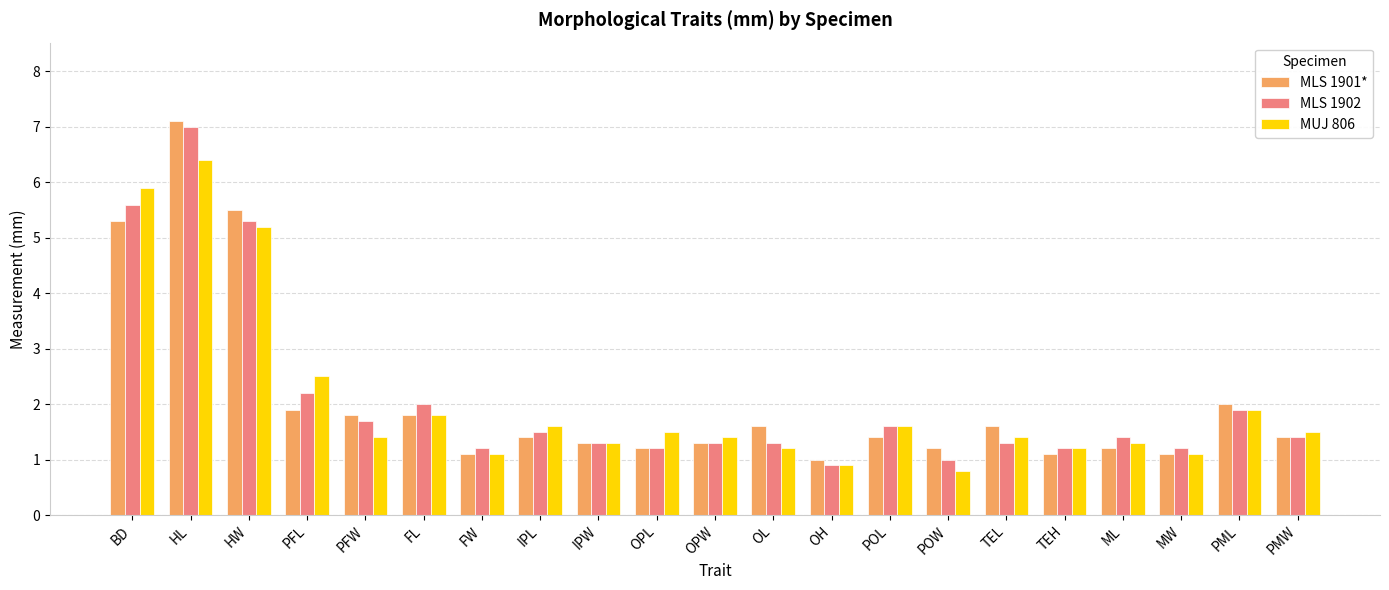

True or false: MLS 1902 has a value of 1.4 at ML.

True